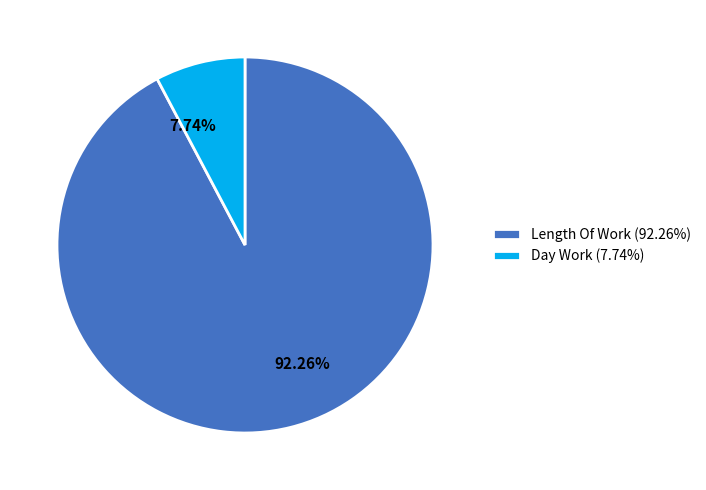

Is there any slice that represents more than half of the pie?

Yes